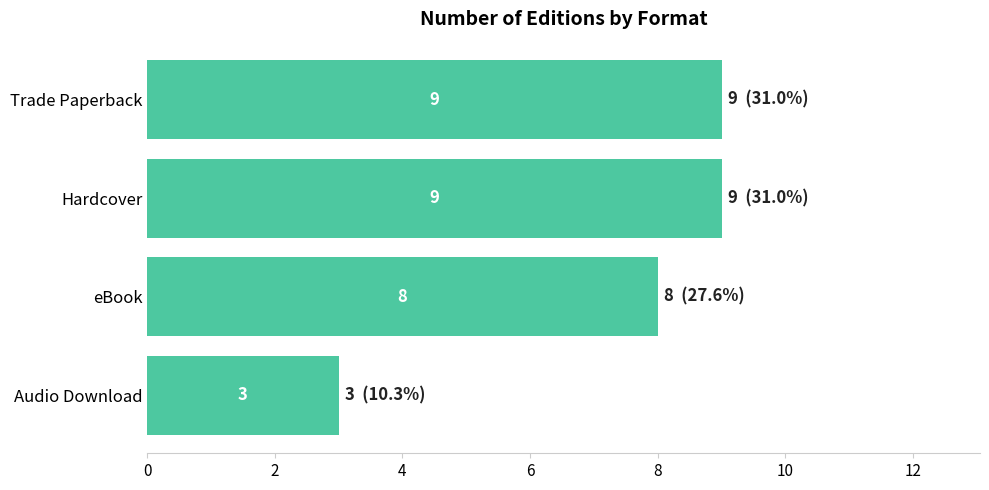

What is the ratio of the value at Hardcover to the value at eBook?

1.1